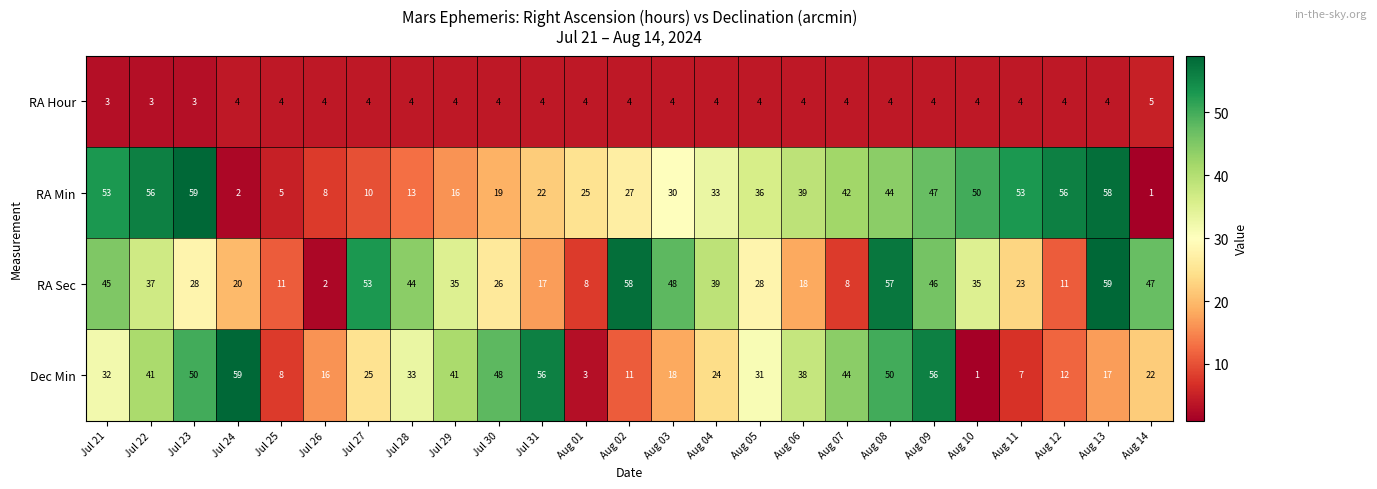

The value of Dec Min at Jul 31 is 56. True or false?

True